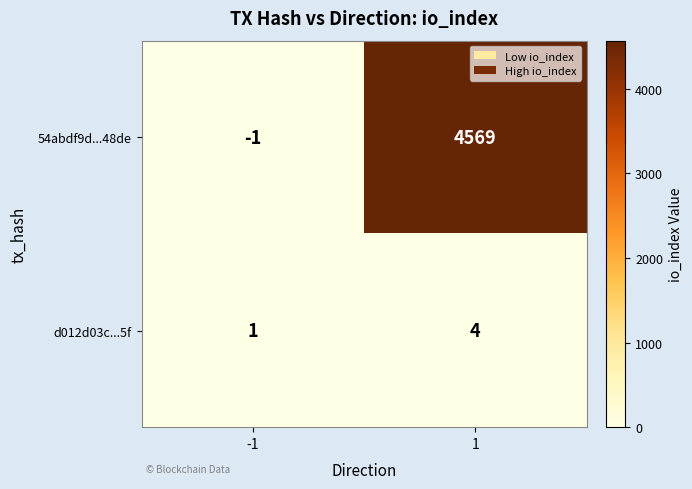

Rank the series by their maximum value, from highest to lowest.

54abdf9d...48de, d012d03c...5f